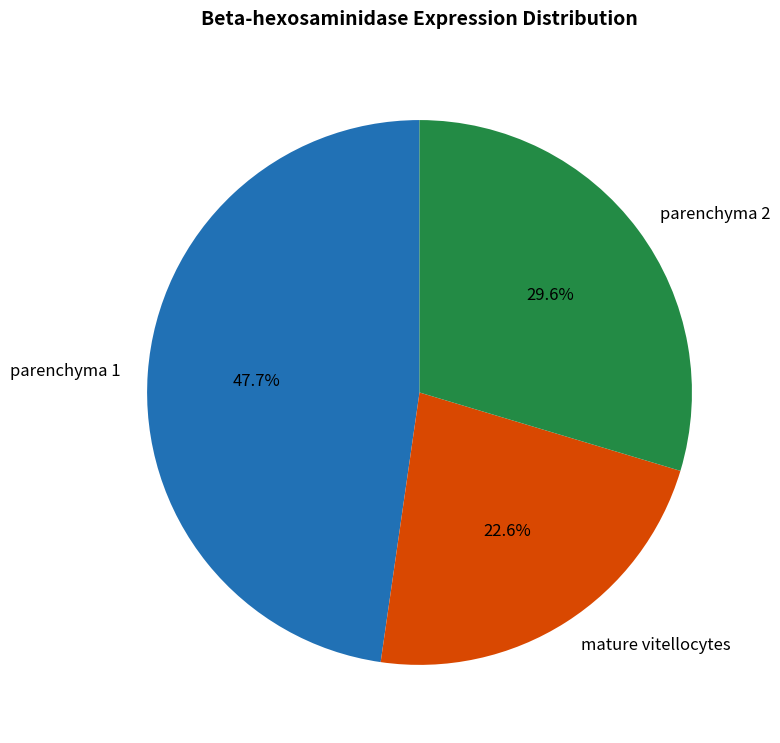

To the nearest percent, what portion does parenchyma 1 represent?

48%